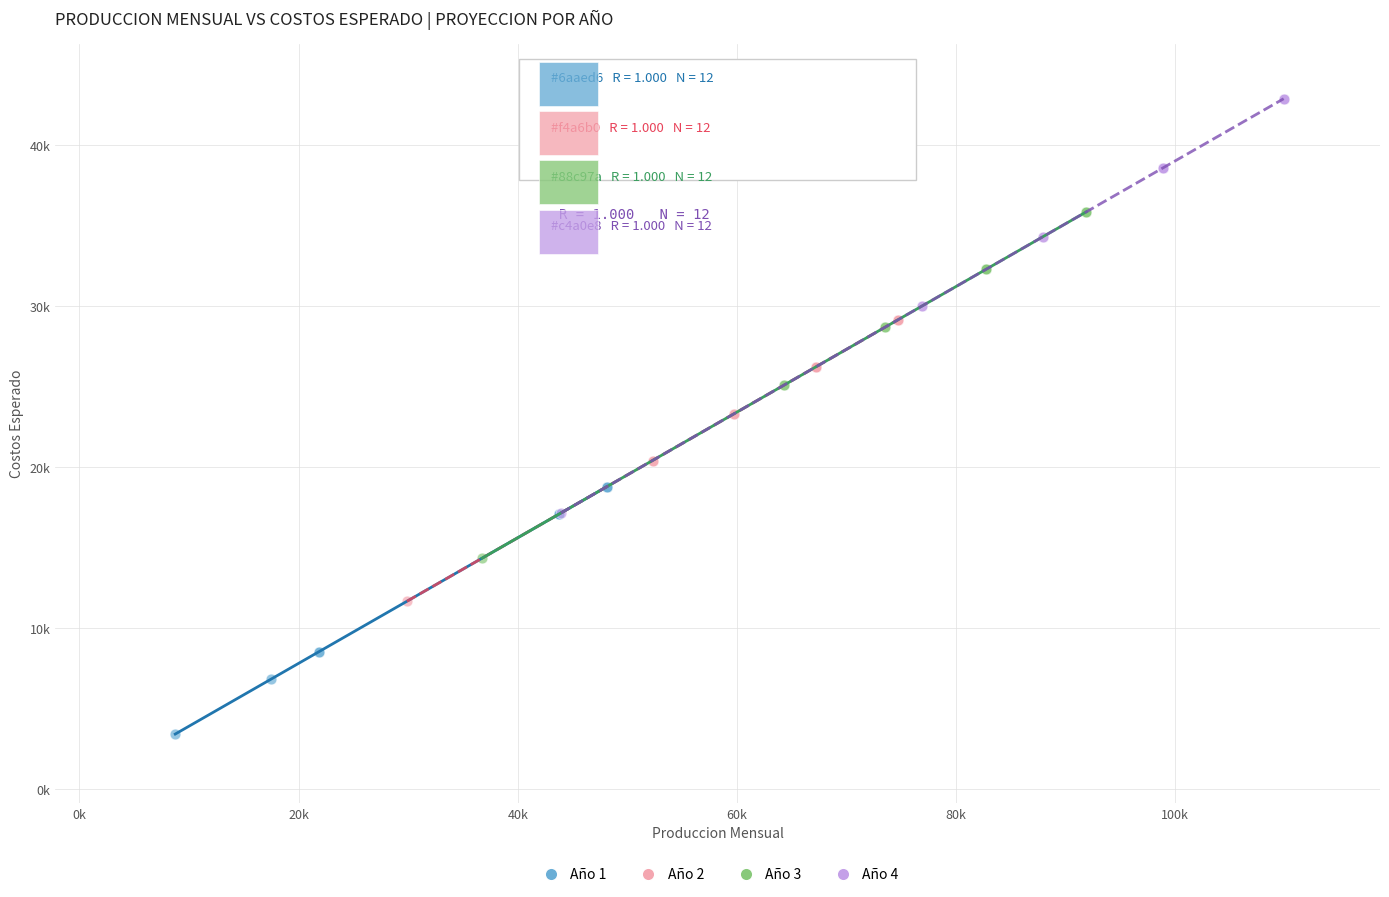

What are all the series names shown in the legend?

Año 1, Año 2, Año 3, Año 4